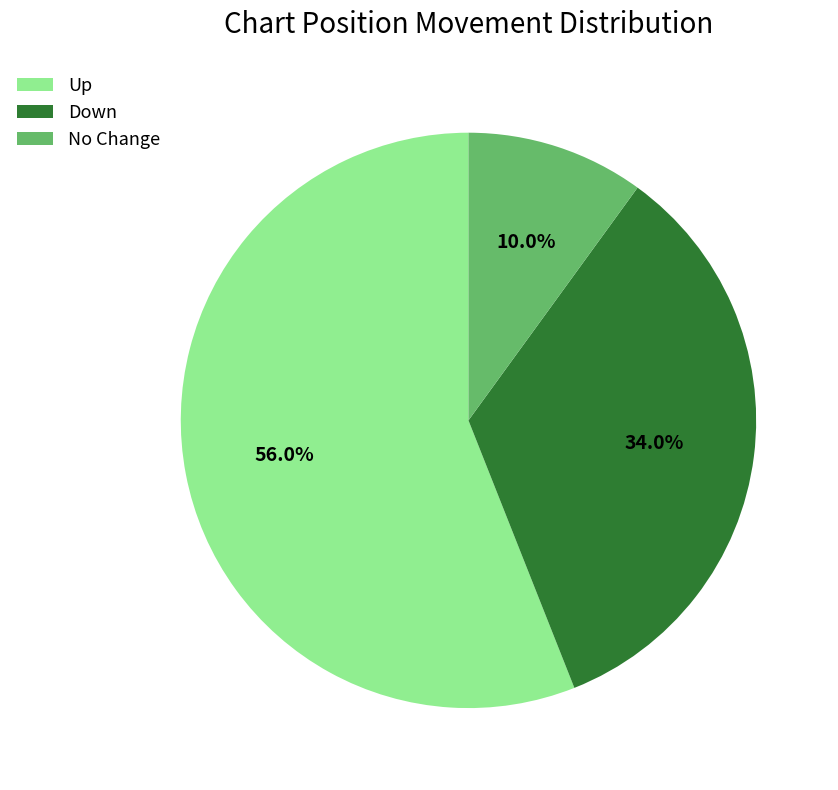

Is there a majority slice in this chart?

Yes